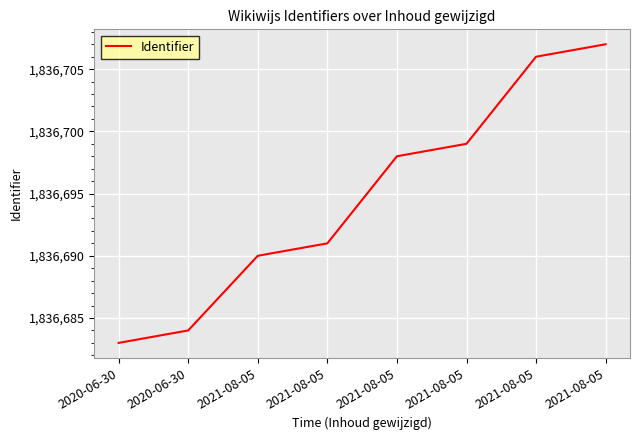

List the labels in order of value, smallest first.

2020-06-30, 2020-06-30, 2021-08-05, 2021-08-05, 2021-08-05, 2021-08-05, 2021-08-05, 2021-08-05